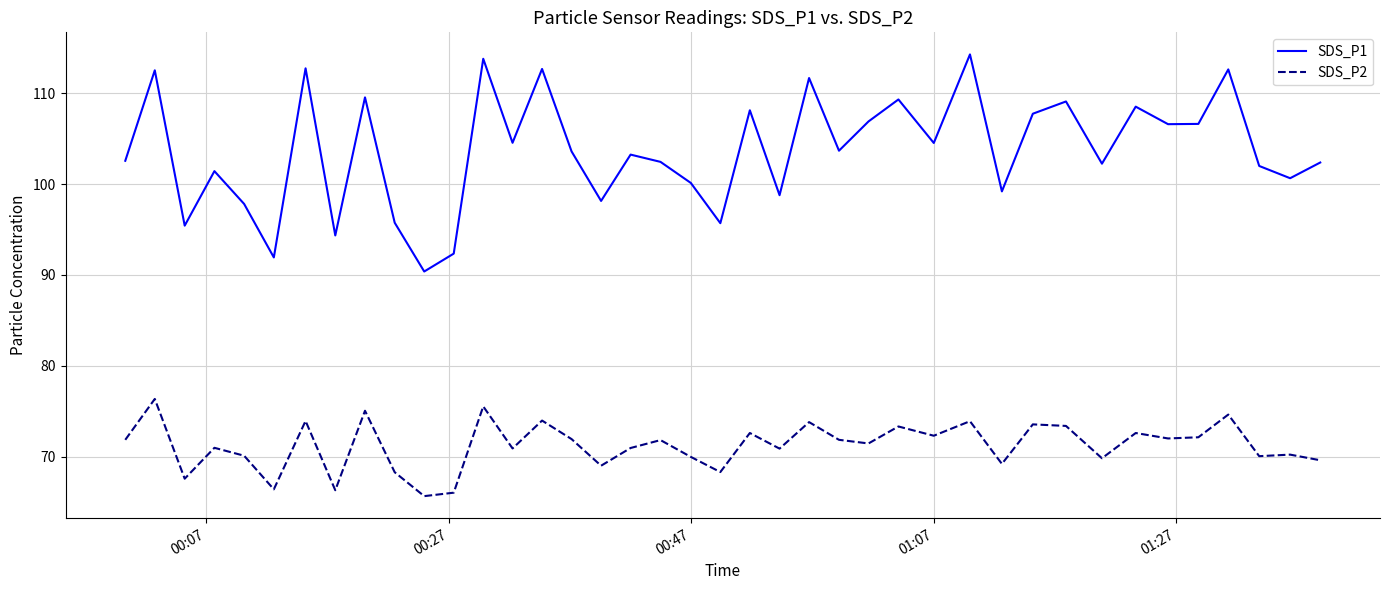

What is the maximum value shown in the chart?

114.3